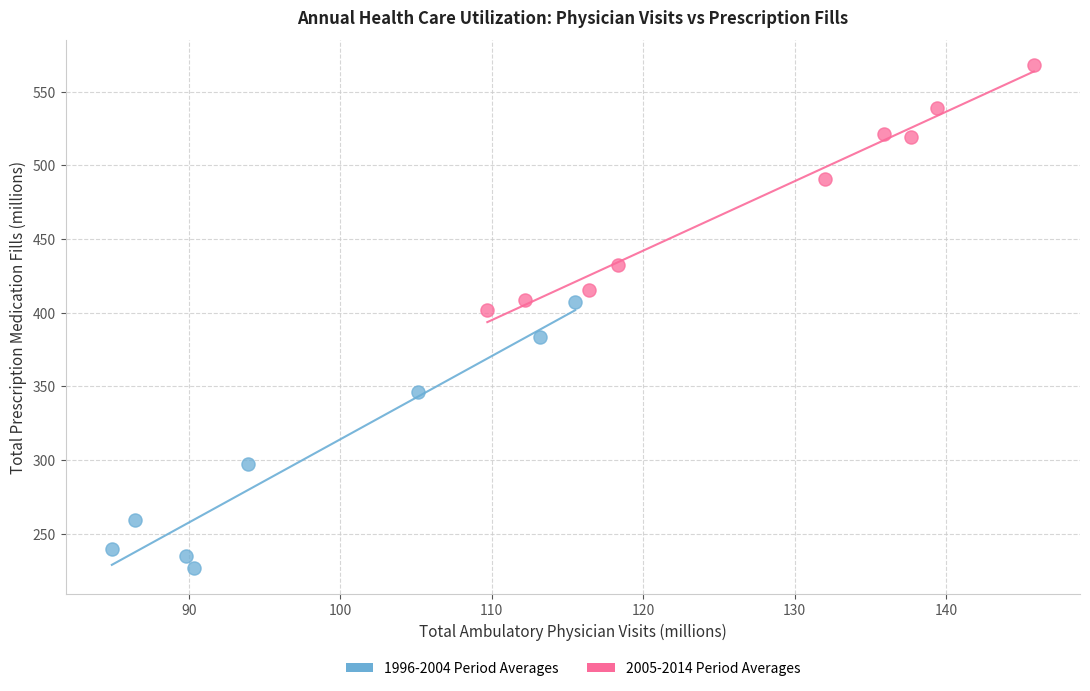

Which series reaches the maximum Y coordinate?

2005-2014 Period Averages